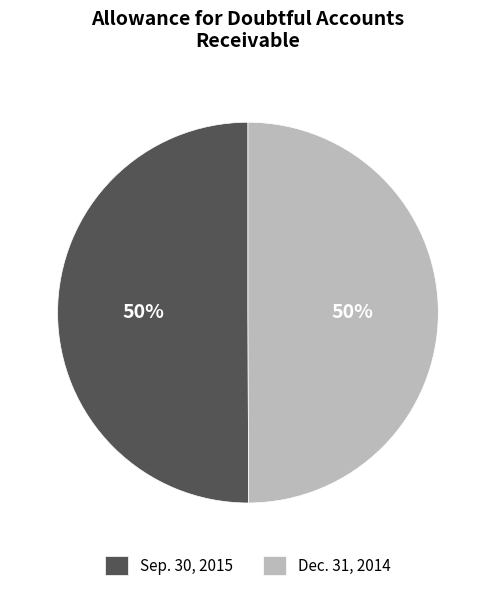

Is it true that Sep. 30, 2015 is 50% of the pie?

True